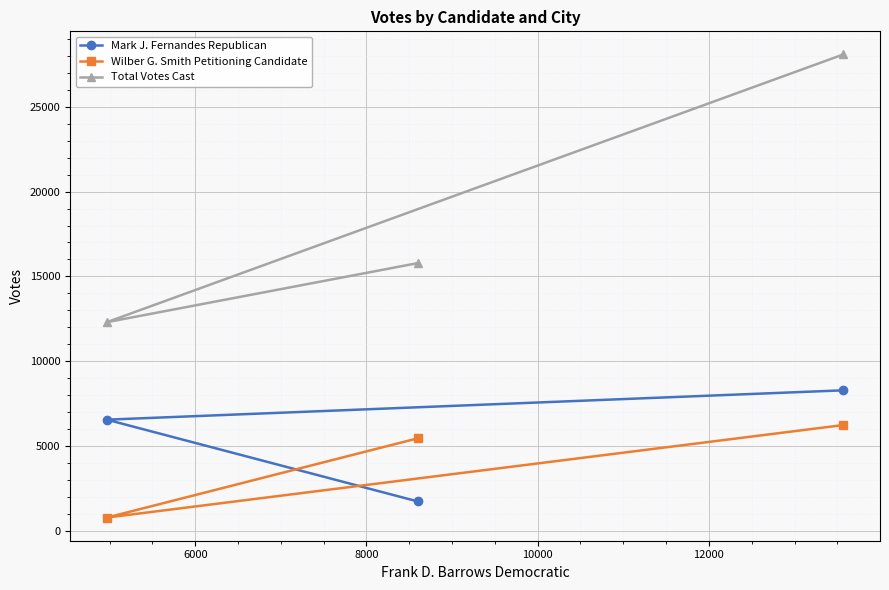

Count the Mark J. Fernandes Republican values in the range 1730 to 8283.

3